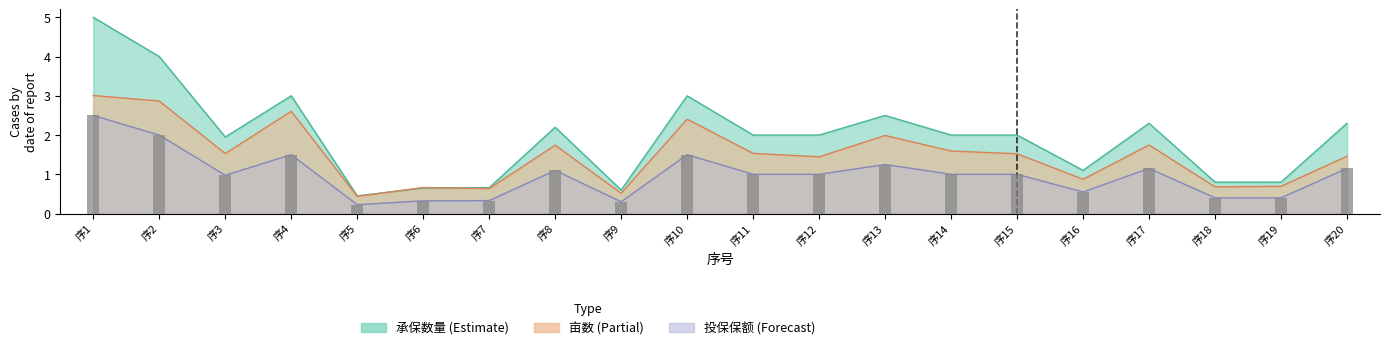

What is the value of the 19th bar from the left?

0.4